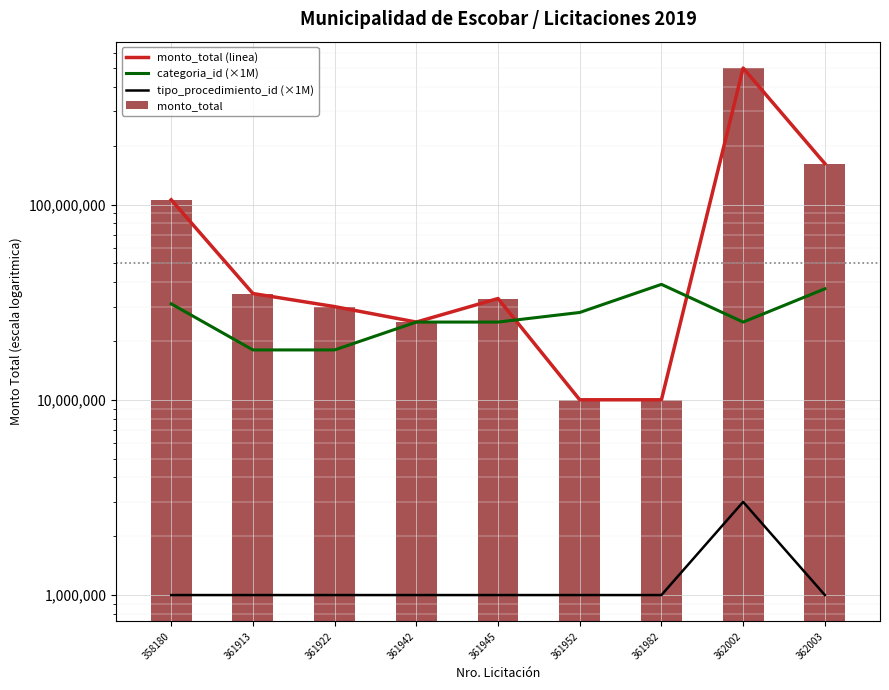

What is the value of the monto_total bar at the 7th from the left?

10000000